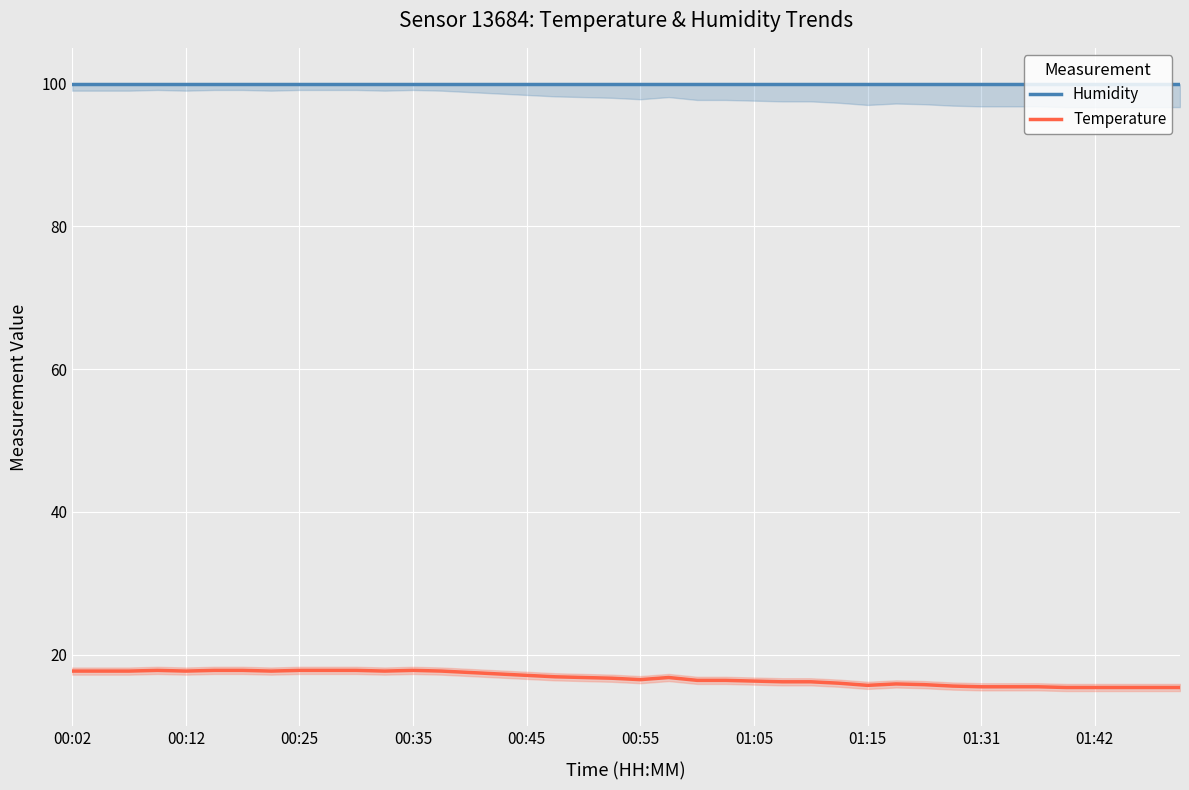

Reading left to right, extract all data points from this chart.

Humidity: 99.9	99.9	99.9	99.9	99.9	99.9	99.9	99.9	99.9	99.9	99.9	99.9	99.9	99.9	99.9	99.9	99.9	99.9	99.9	99.9	99.9	99.9	99.9	99.9	99.9	99.9	99.9	99.9	99.9	99.9	99.9	99.9	99.9	99.9	99.9	99.9	99.9	99.9	99.9	99.9
Temperature: 17.7	17.7	17.7	17.8	17.7	17.8	17.8	17.7	17.8	17.8	17.8	17.7	17.8	17.7	17.5	17.3	17.1	16.9	16.8	16.7	16.5	16.8	16.4	16.4	16.3	16.2	16.2	16.0	15.7	15.9	15.8	15.6	15.5	15.5	15.5	15.4	15.4	15.4	15.4	15.4